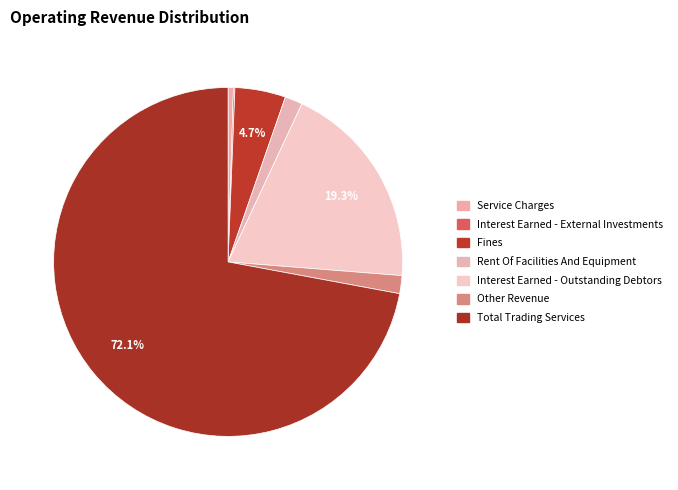

To the nearest percent, what percentage of the pie is Other Revenue?

2%